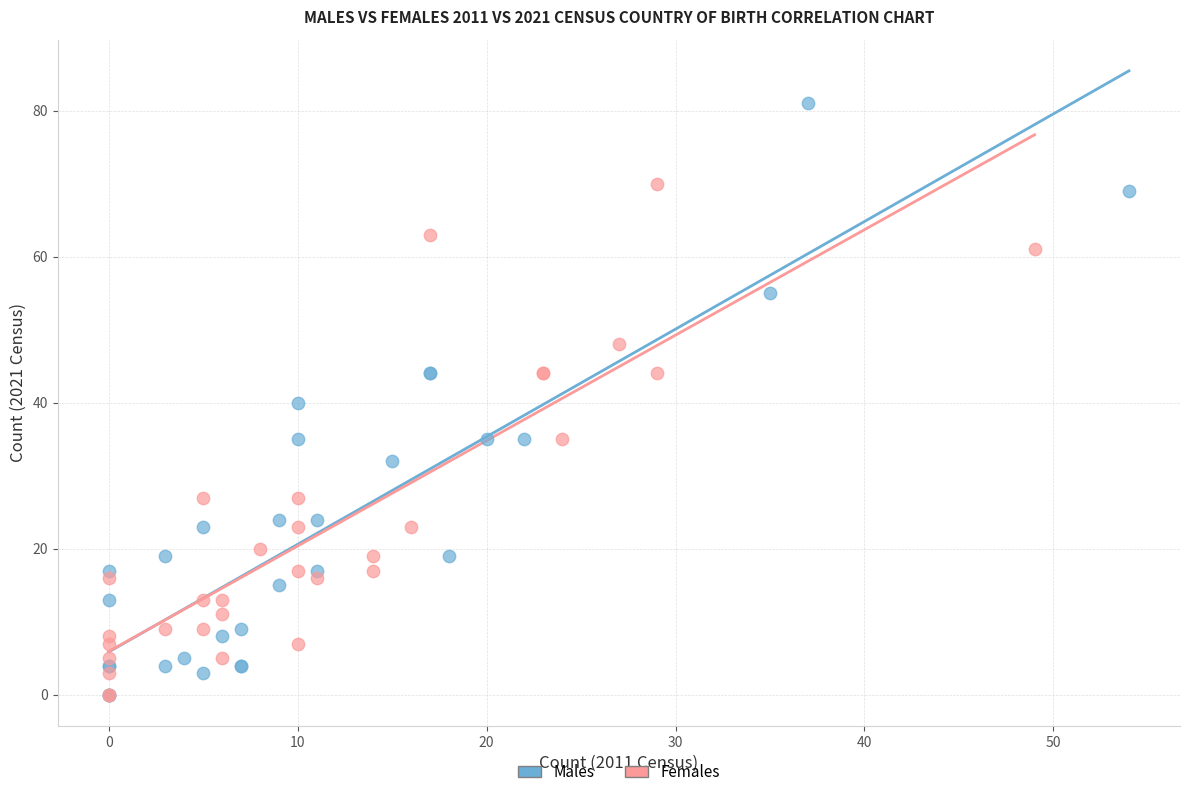

Which series contains the highest Y value?

Males